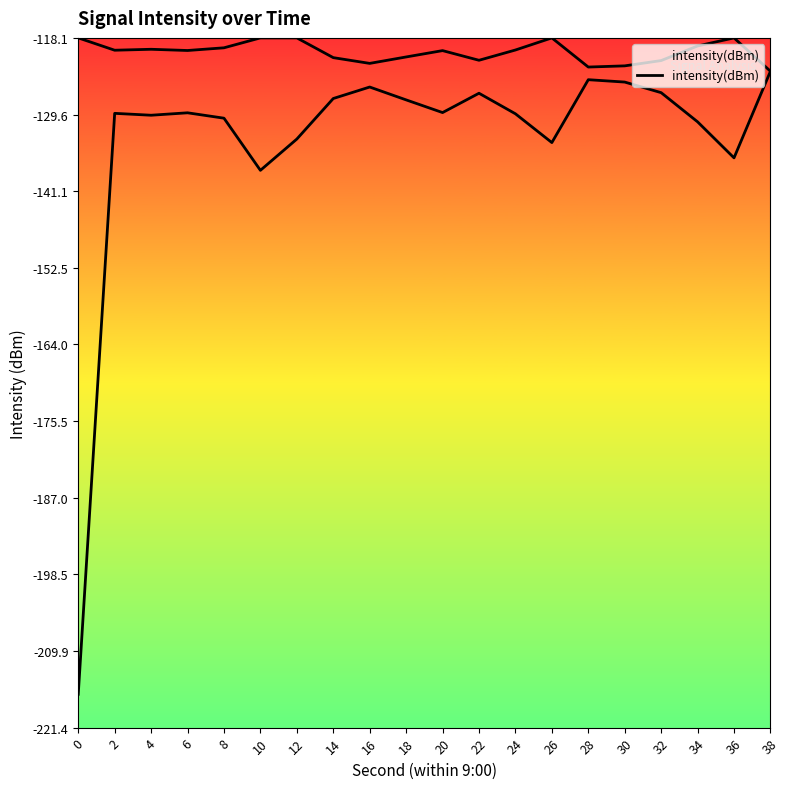

How many lines are shown in the chart?

1